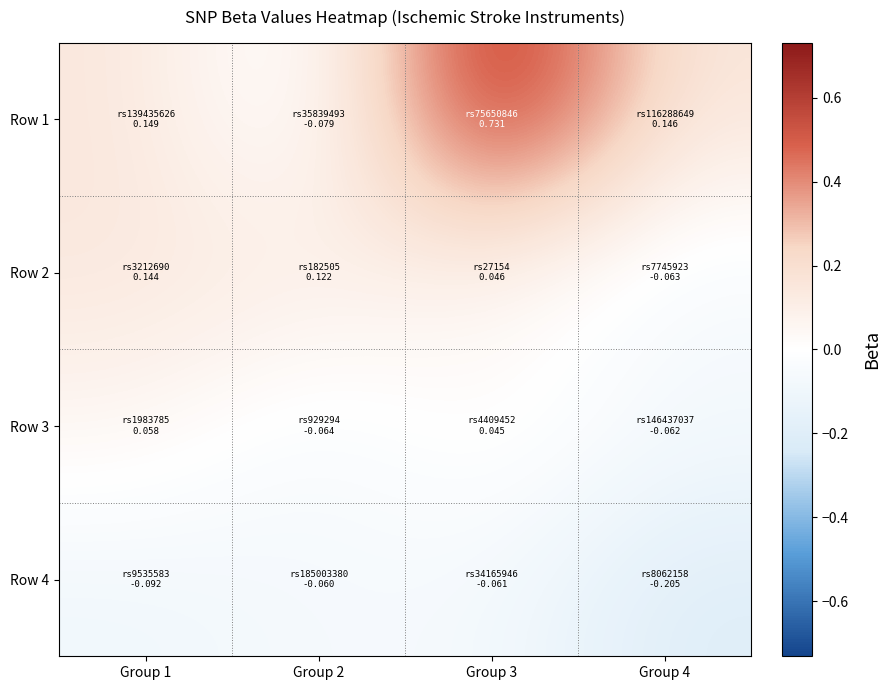

Rank the series at Group 1 from lowest to highest value.

Row 4, Row 3, Row 2, Row 1